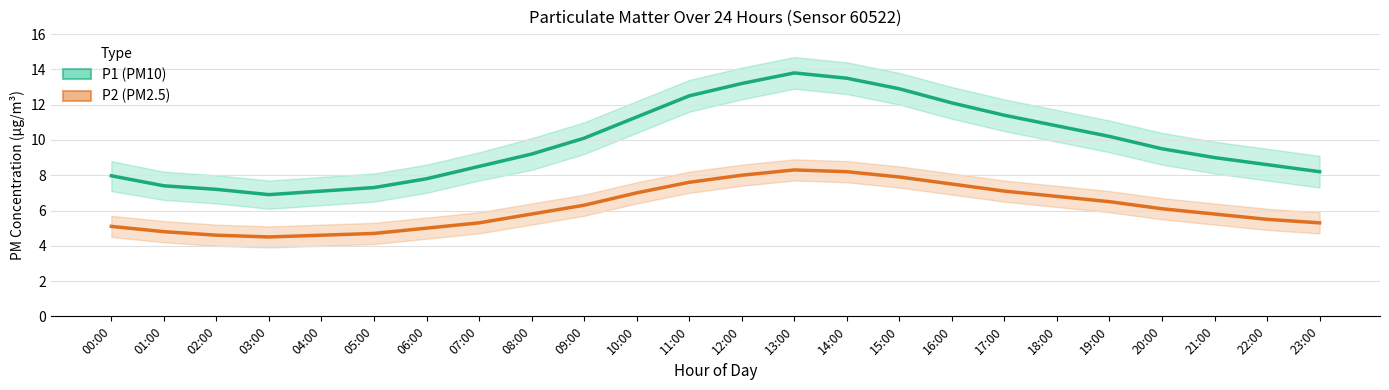

List the labels in order of P2 (PM2.5) value, smallest first.

03:00, 02:00, 04:00, 05:00, 01:00, 06:00, 00:00, 07:00, 23:00, 22:00, 08:00, 21:00, 20:00, 09:00, 19:00, 18:00, 10:00, 17:00, 16:00, 11:00, 15:00, 12:00, 14:00, 13:00